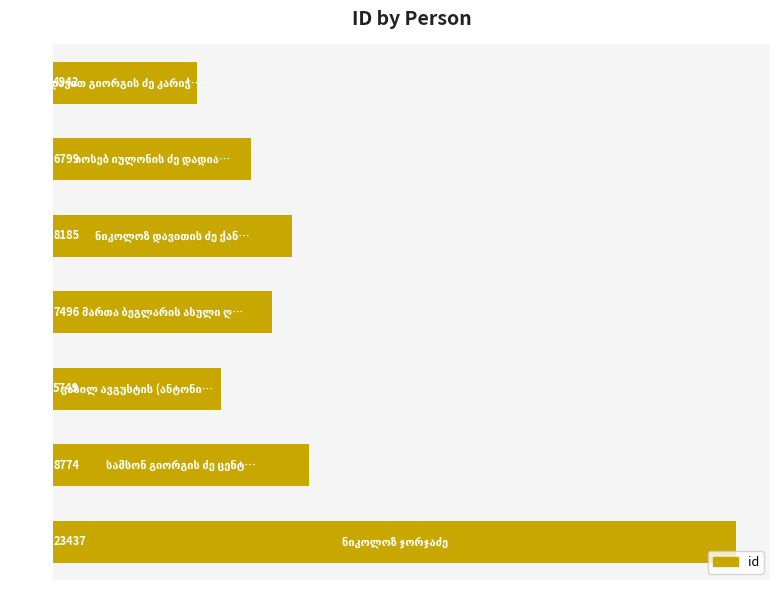

How many data points are less than 7496?

3